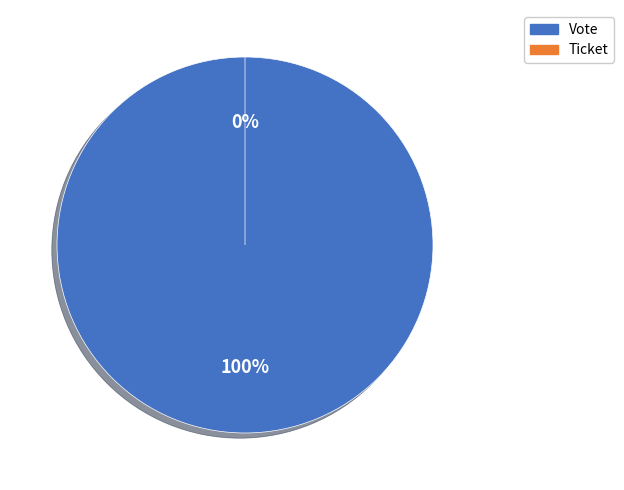

What is the majority slice?

Vote